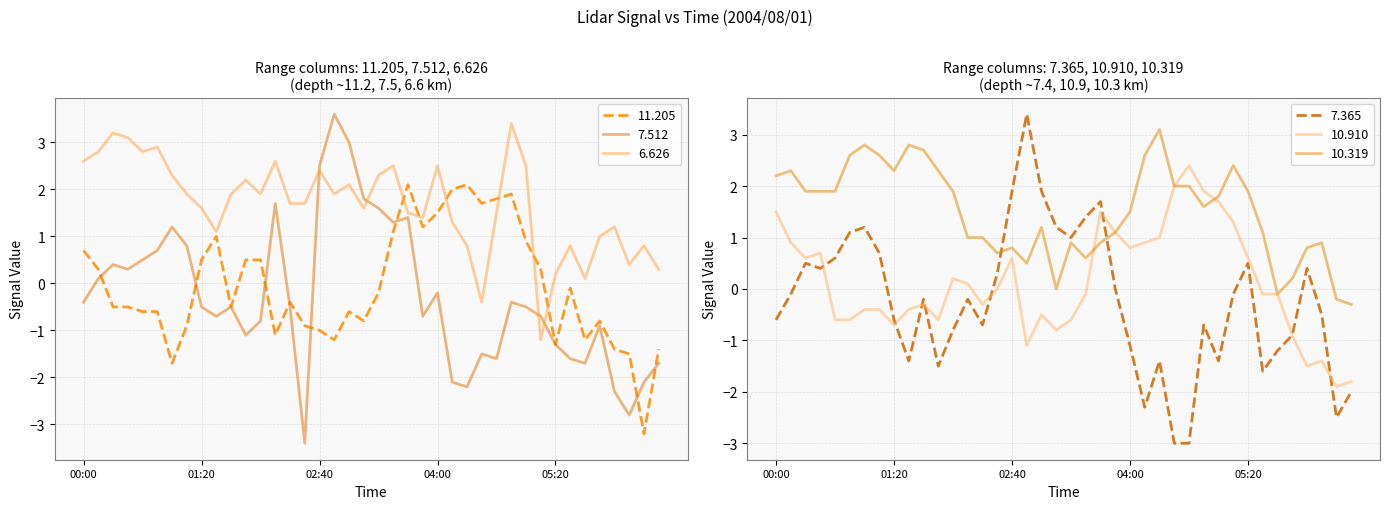

The value of 11.205 at 2004/08/01 05:00 is 1.6. True or false?

False